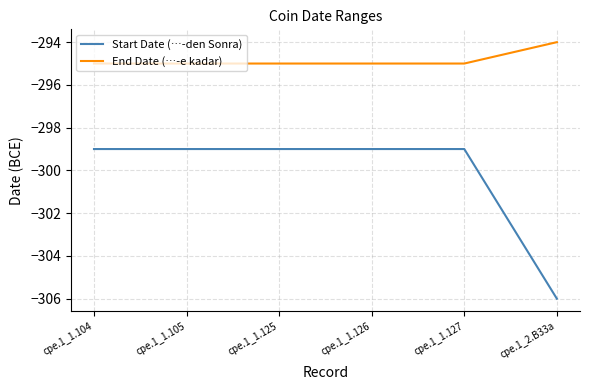

What is the smallest value displayed?

-306